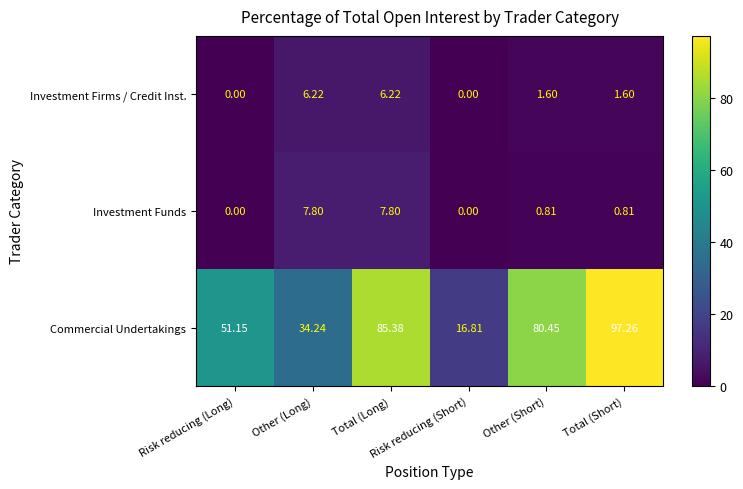

Rank the series by their maximum value, from lowest to highest.

Investment Firms / Credit Inst., Investment Funds, Commercial Undertakings